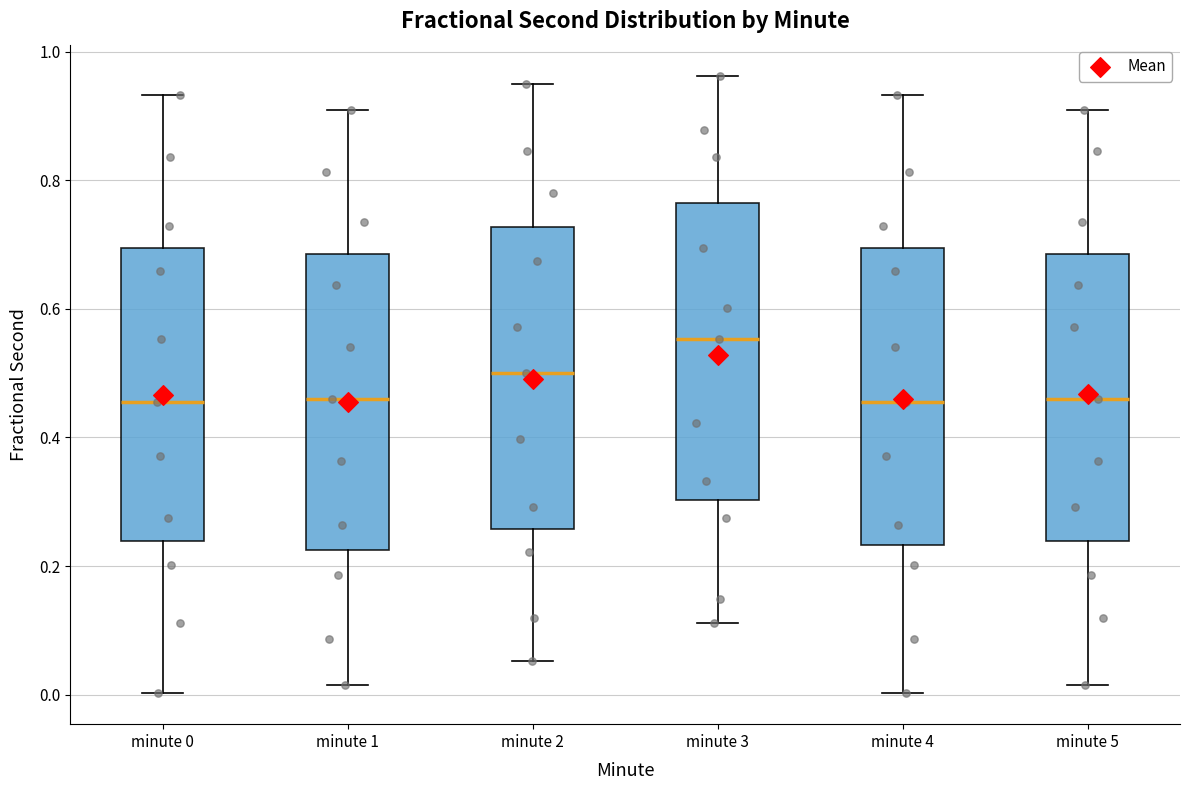

Reading left to right, read every box against the y-axis: the position of its median line, the range the box covers, and the ends of its whiskers. The values are not printed on the chart, so give them approximately, as read against the axis.

minute 0: median 0.46, box 0.24 to 0.70, whiskers 0.00 to 0.94
minute 1: median 0.46, box 0.22 to 0.68, whiskers 0.02 to 0.92
minute 2: median 0.50, box 0.26 to 0.72, whiskers 0.06 to 0.94
minute 3: median 0.56, box 0.30 to 0.76, whiskers 0.12 to 0.96
minute 4: median 0.46, box 0.24 to 0.70, whiskers 0.00 to 0.94
minute 5: median 0.46, box 0.24 to 0.68, whiskers 0.02 to 0.92